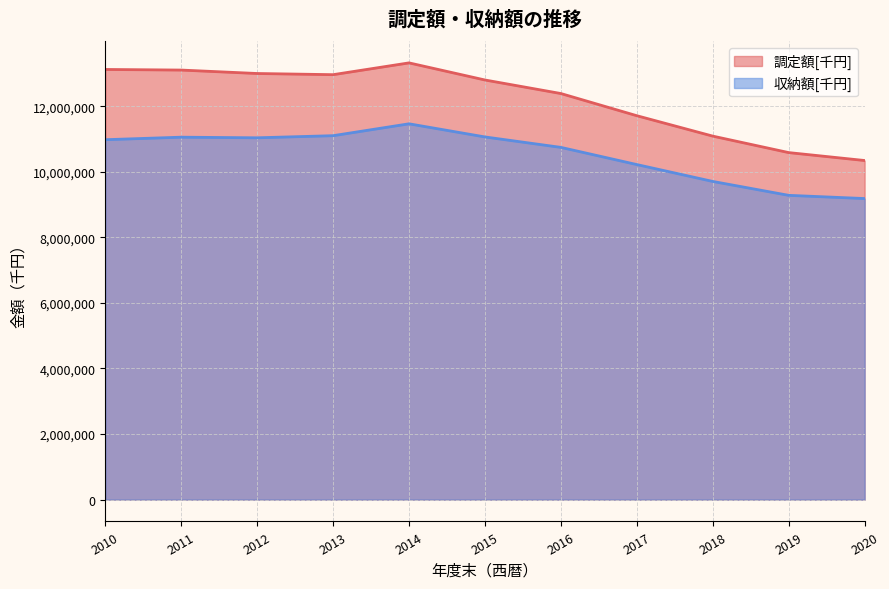

Read the 収納額[千円] value at 2019, to the nearest 100.

9281500